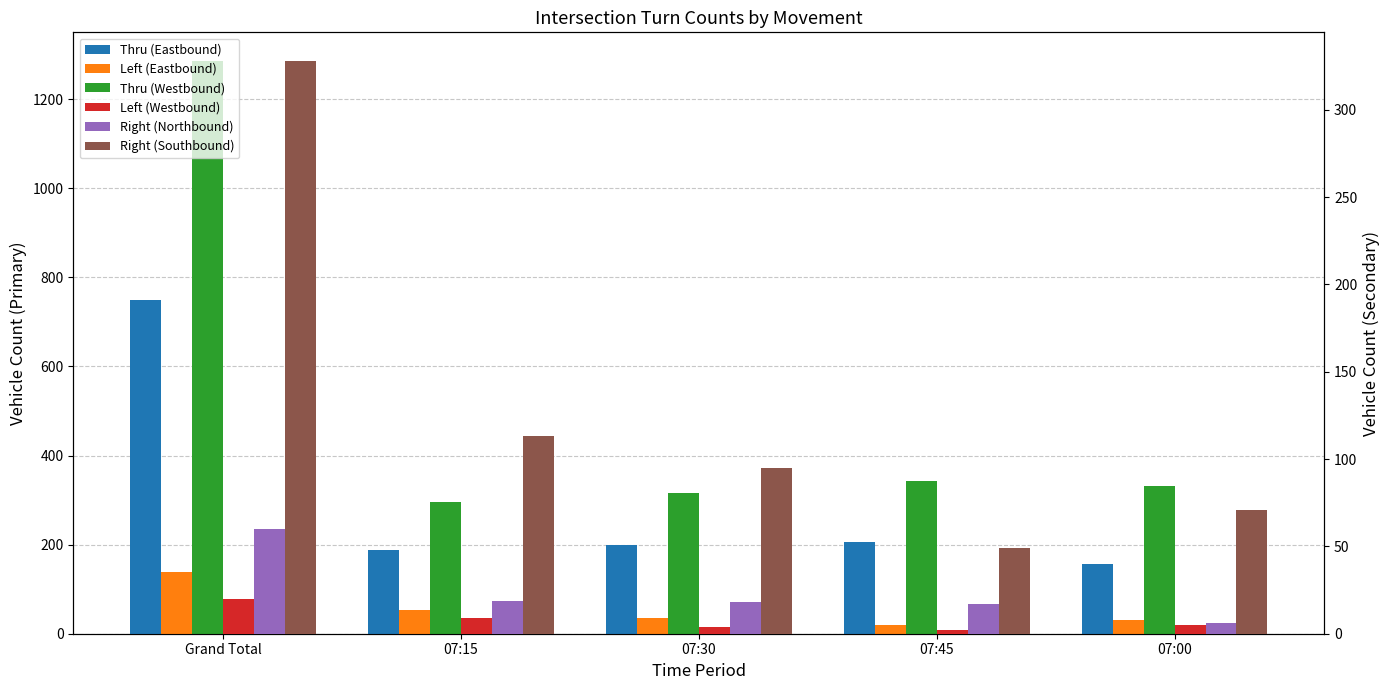

List the series in order of their peak value, highest first.

Thru (Westbound), Thru (Eastbound), Right (Southbound), Left (Eastbound), Right (Northbound), Left (Westbound)